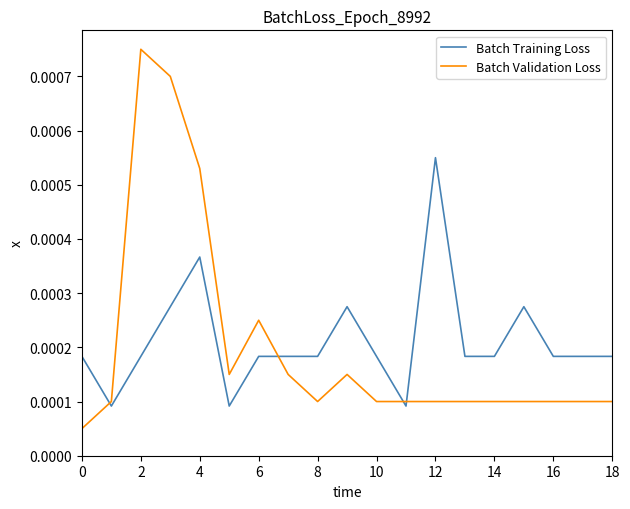

How many lines are shown in the chart?

2